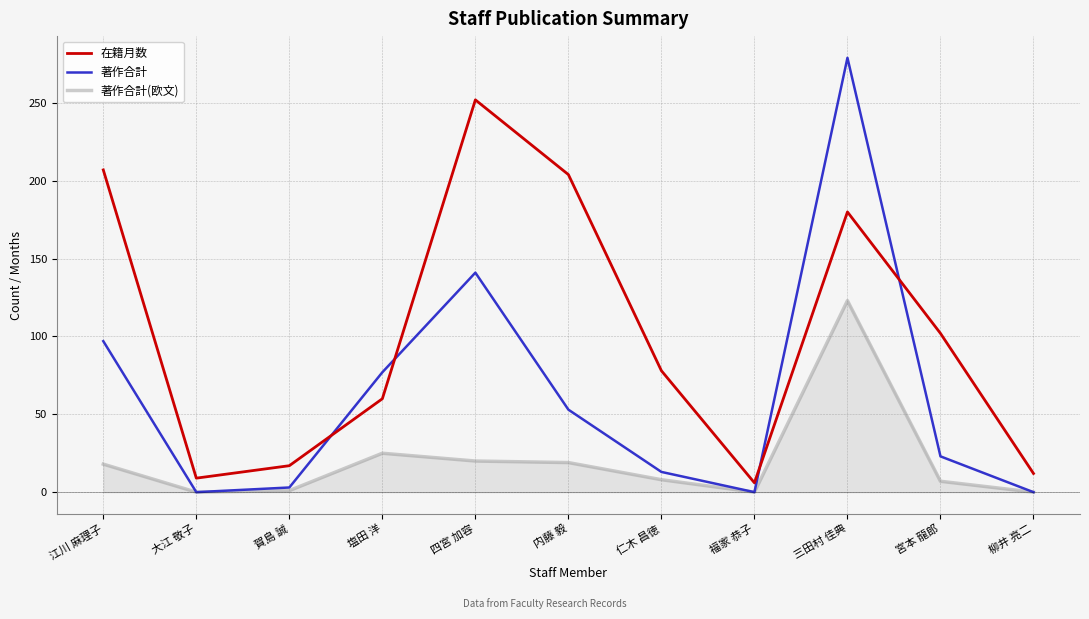

What position from the right is 福家 恭子?

4